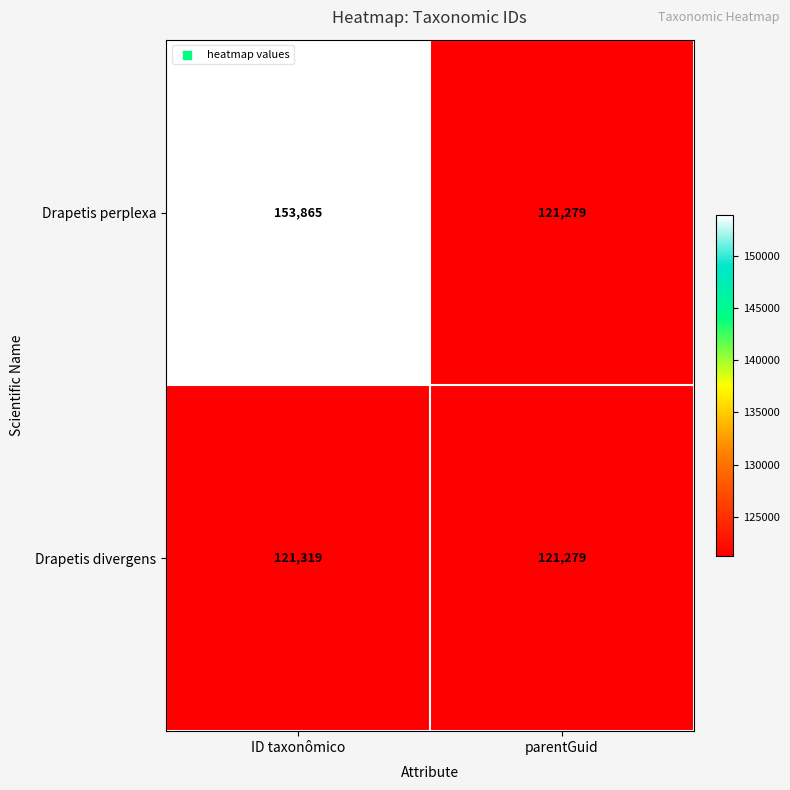

What is the highest value of the Drapetis divergens series?

121319